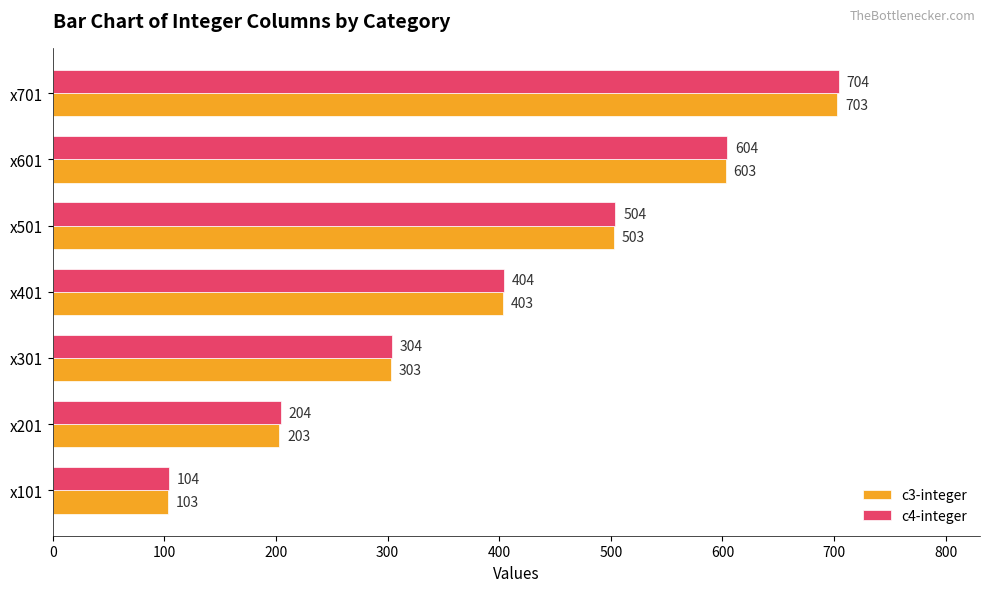

What is the difference between the c4-integer values at x301 and x201?

100